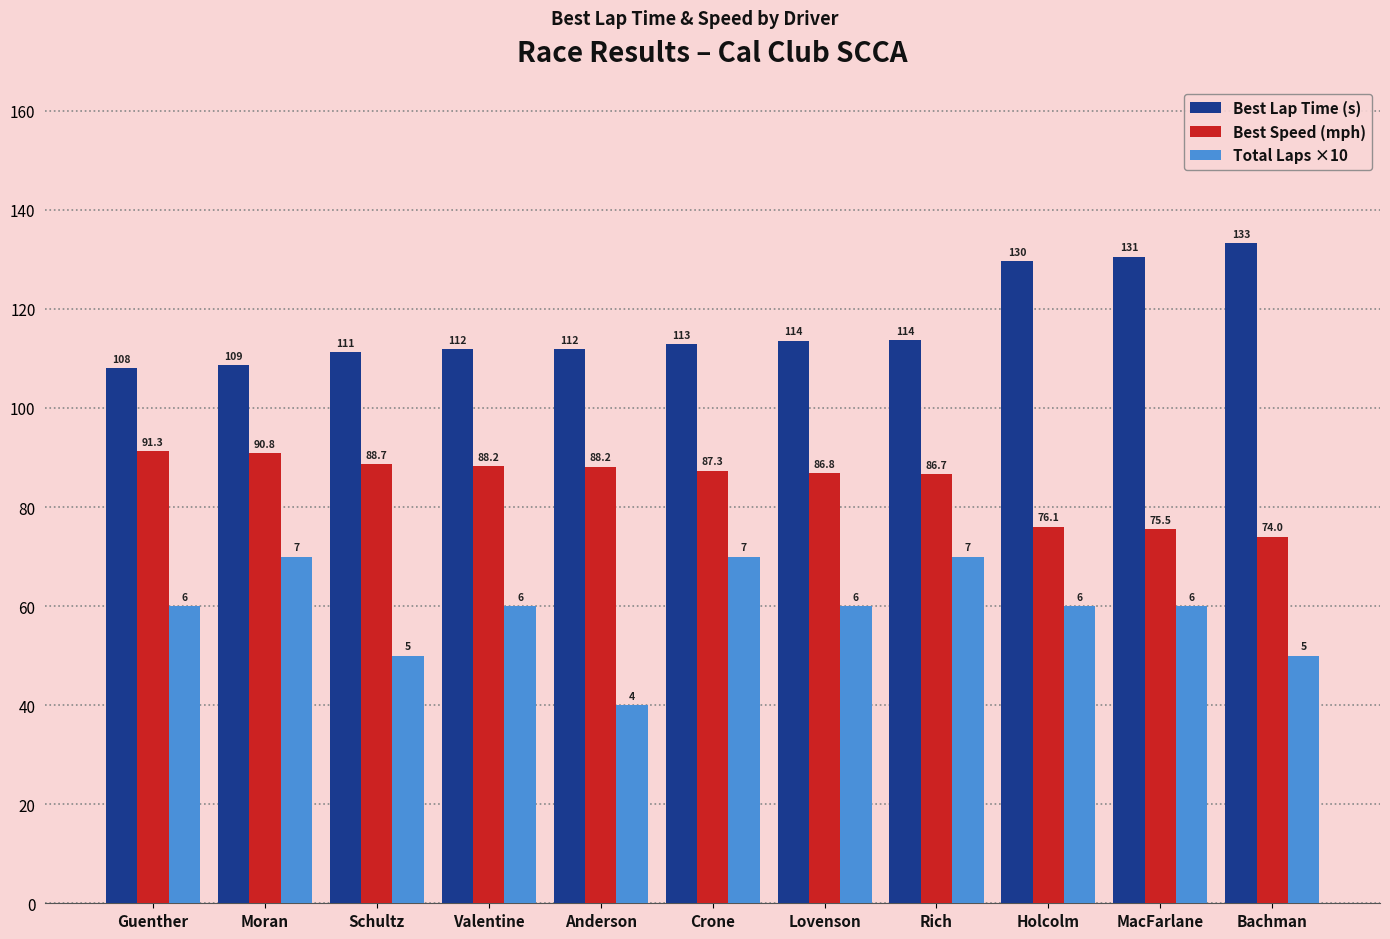

The value of Best Speed (mph) at Bachman is 18.8. True or false?

False